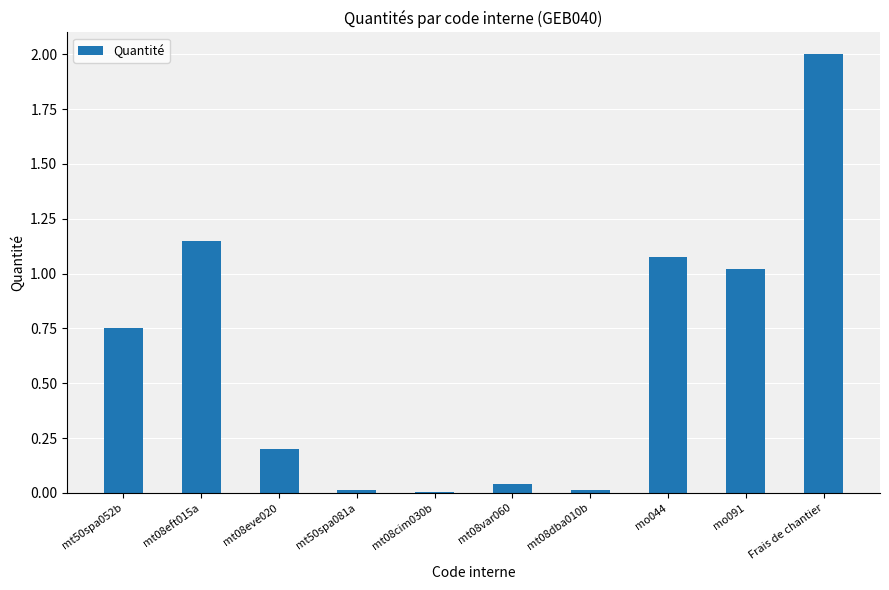

What is the greatest value displayed?

2.0